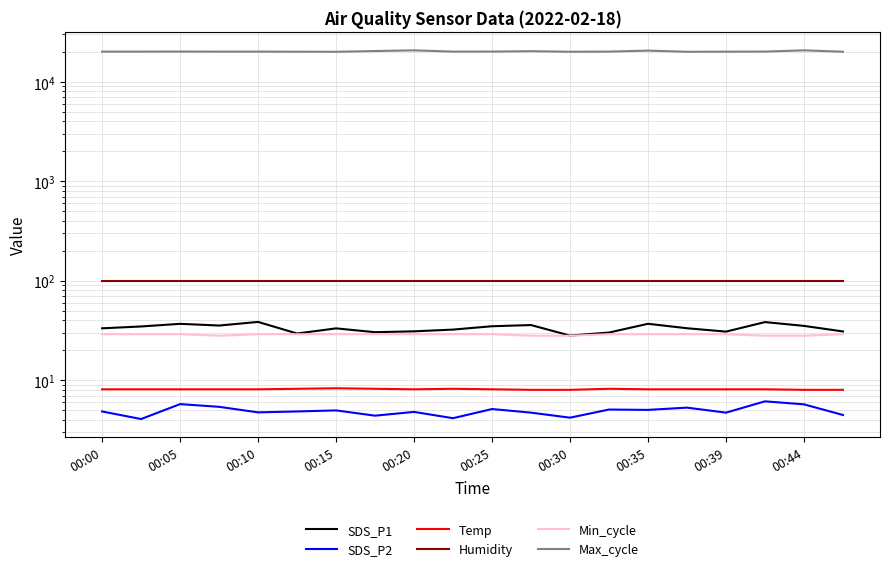

True or false: Min_cycle has more than 2 interior local peaks.

False